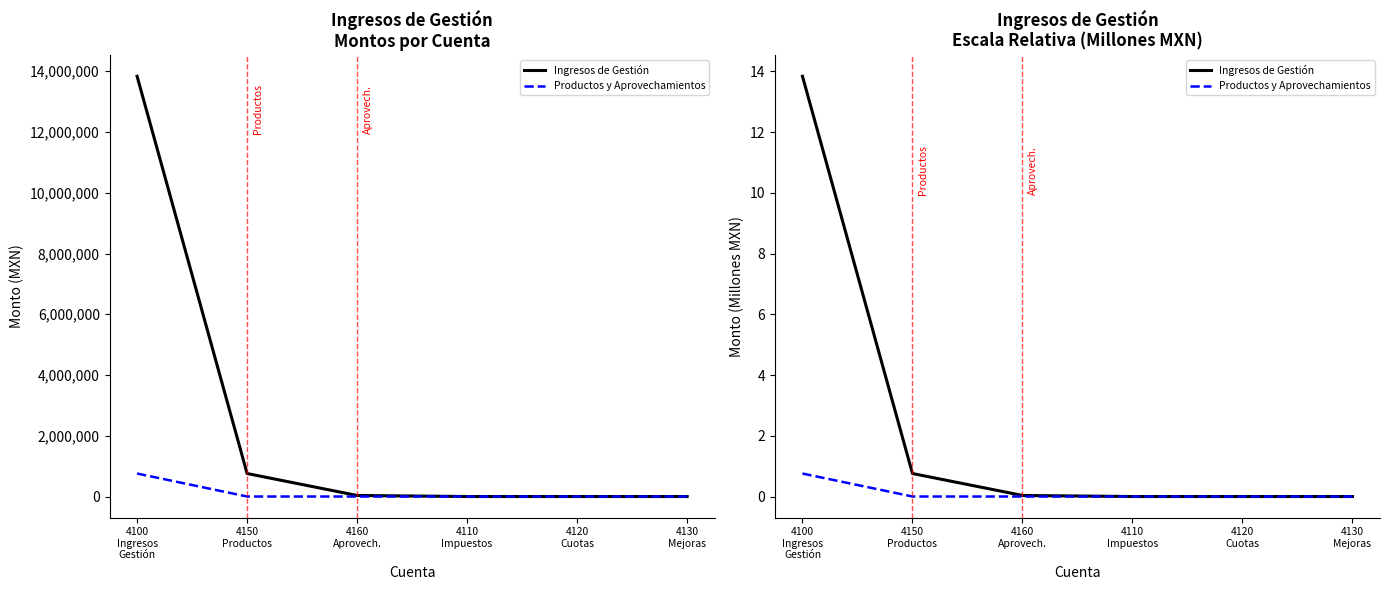

What is the difference between the maximum and second lowest values in the Productos y Aprovechamientos series?

0.8